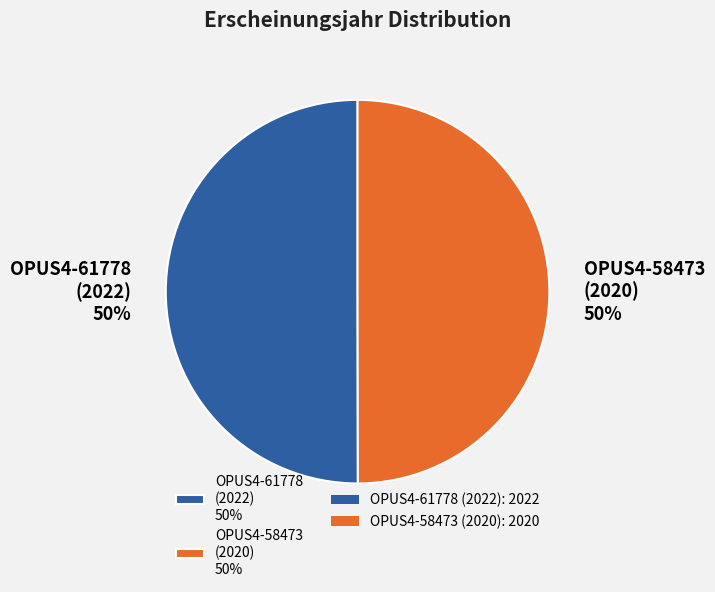

What is the ratio of the value at OPUS4-61778 (2022) 50% to the value at OPUS4-58473 (2020) 50%?

1.0